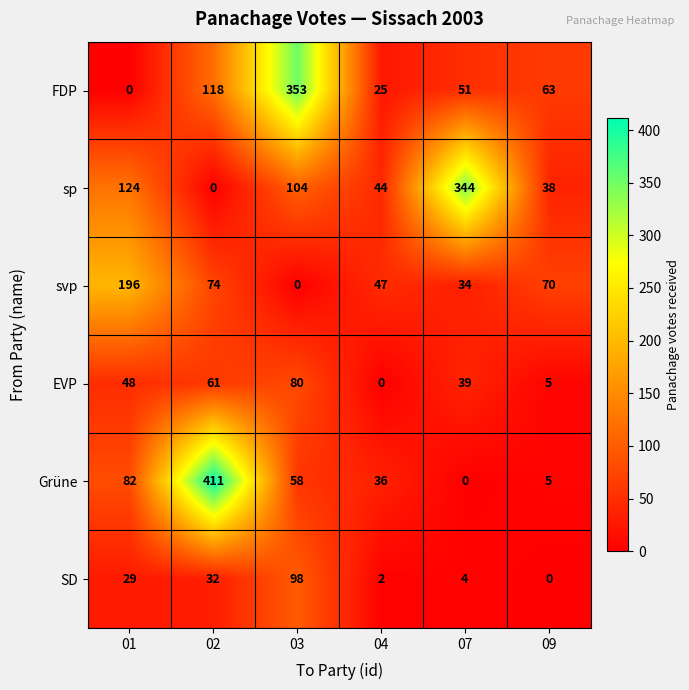

What is the approximate value of FDP at 03, to the nearest 50?

350